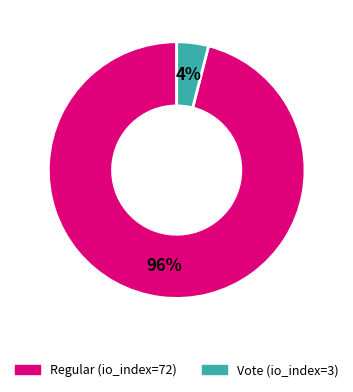

What percentage is the Regular (io_index=72) slice, to the nearest percent?

96%